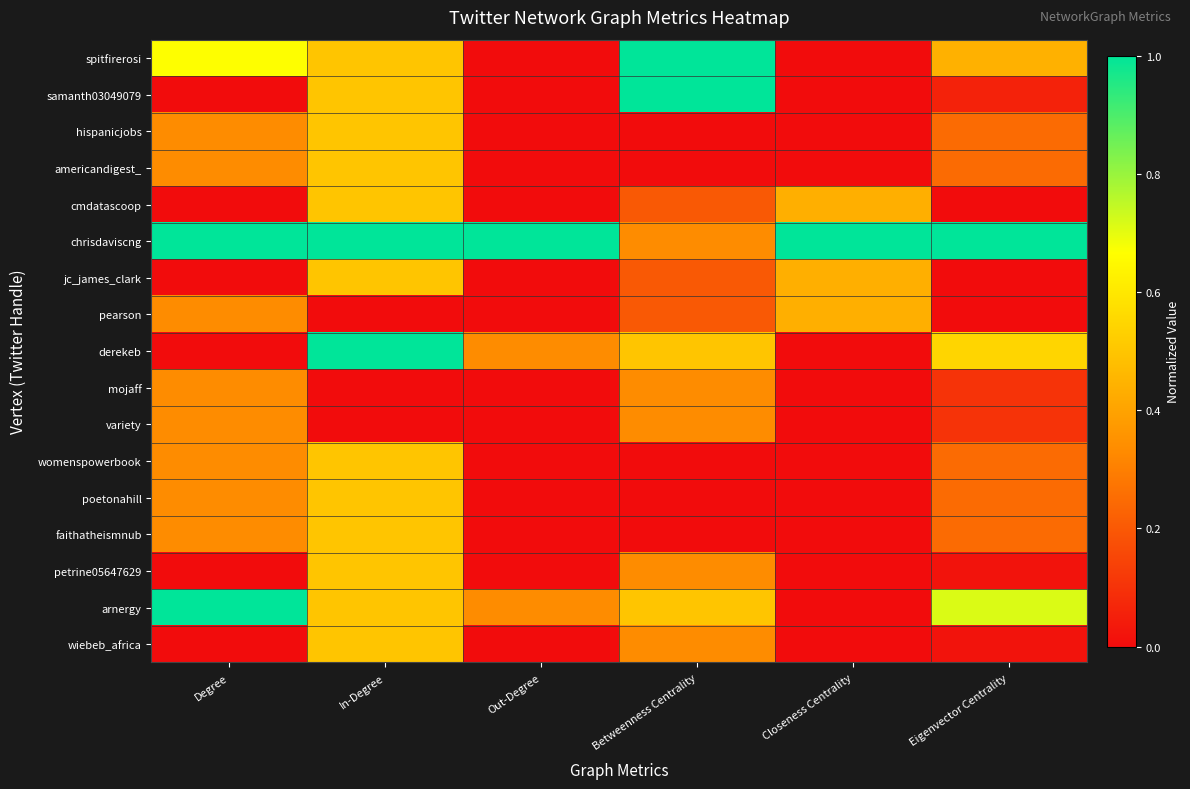

Which series has the largest range (max minus min)?

spitfirerosi